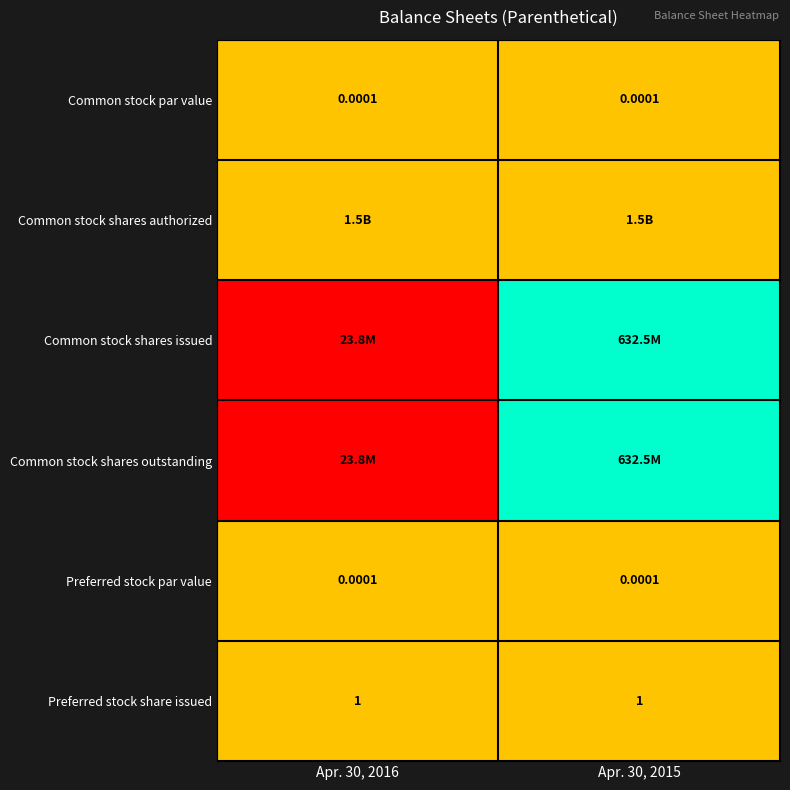

The value of Preferred stock par value at Apr. 30, 2016 is 0.2. True or false?

False